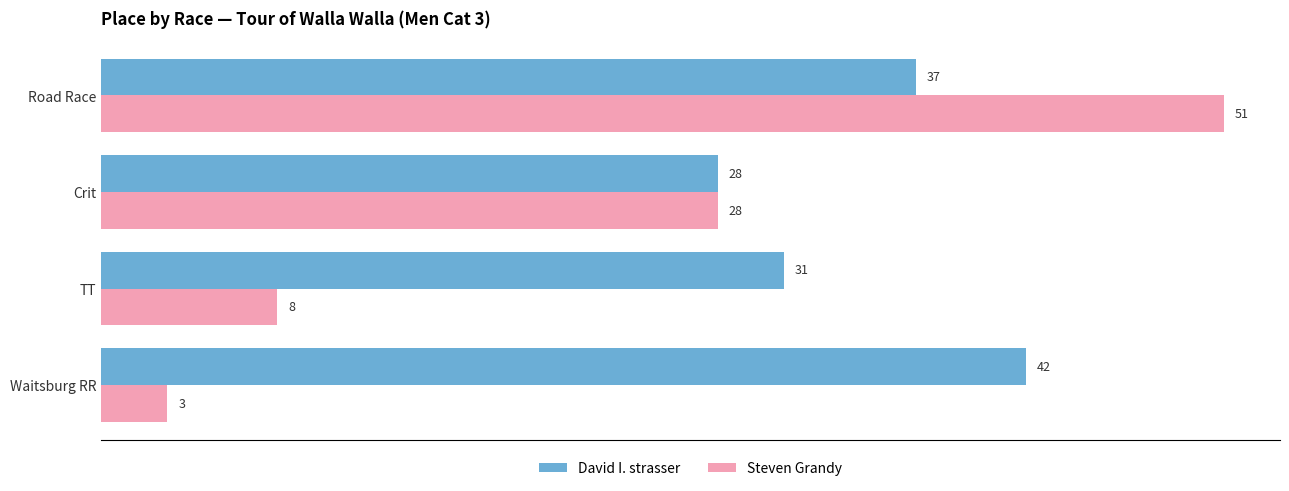

At which label is Steven Grandy closest to 27?

Crit